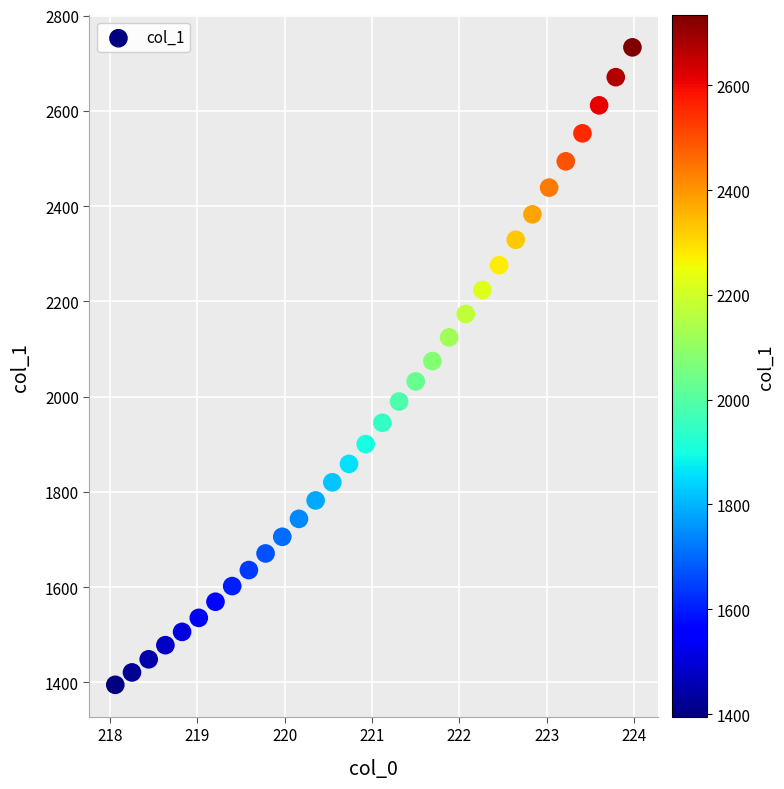

What is the range of Y values (max minus min)?

1338.1